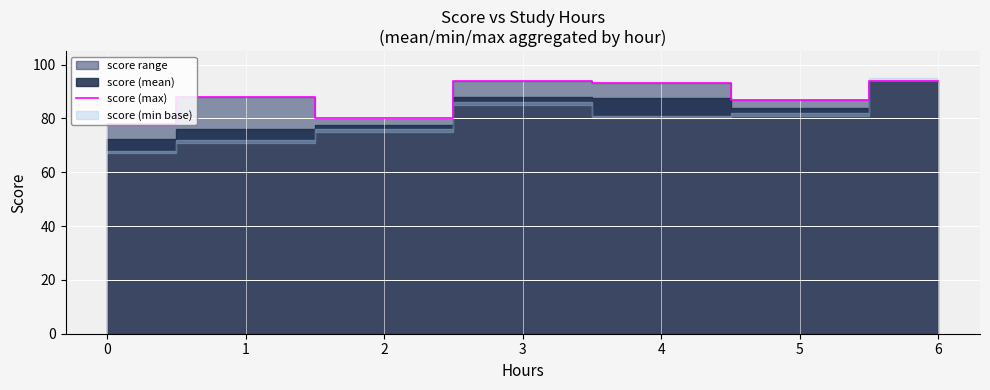

Between 0 and 5, which is larger?

5